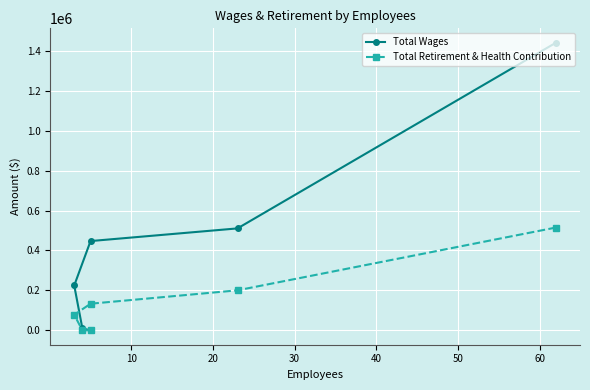

What is the highest value of the Total Retirement & Health Contribution series?

514885